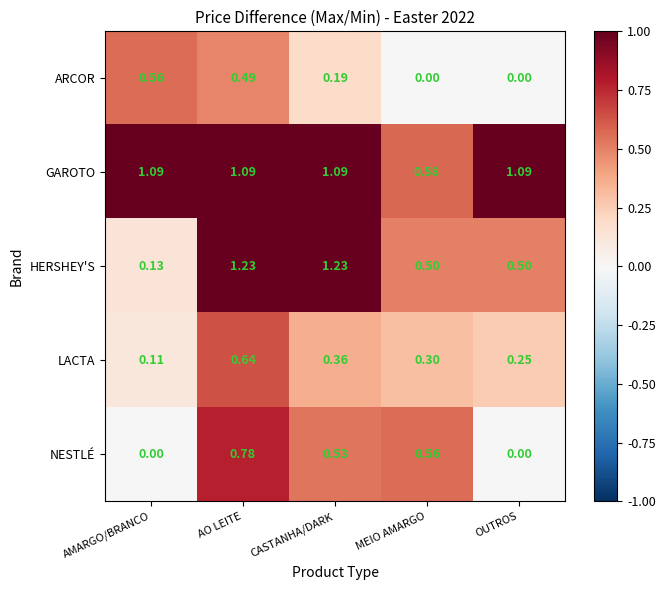

Count the number of data series in this chart.

5